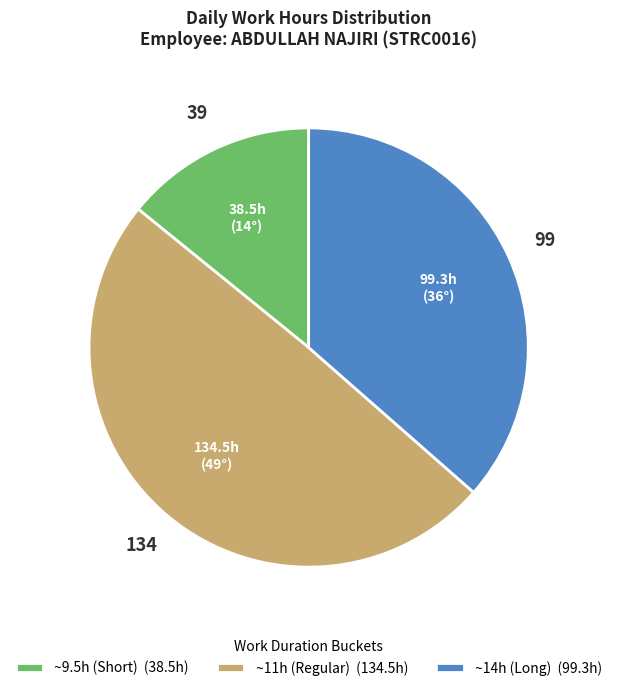

Between ~14h (Long) (99.3h) and ~11h (Regular) (134.5h), which is larger?

~11h (Regular) (134.5h)